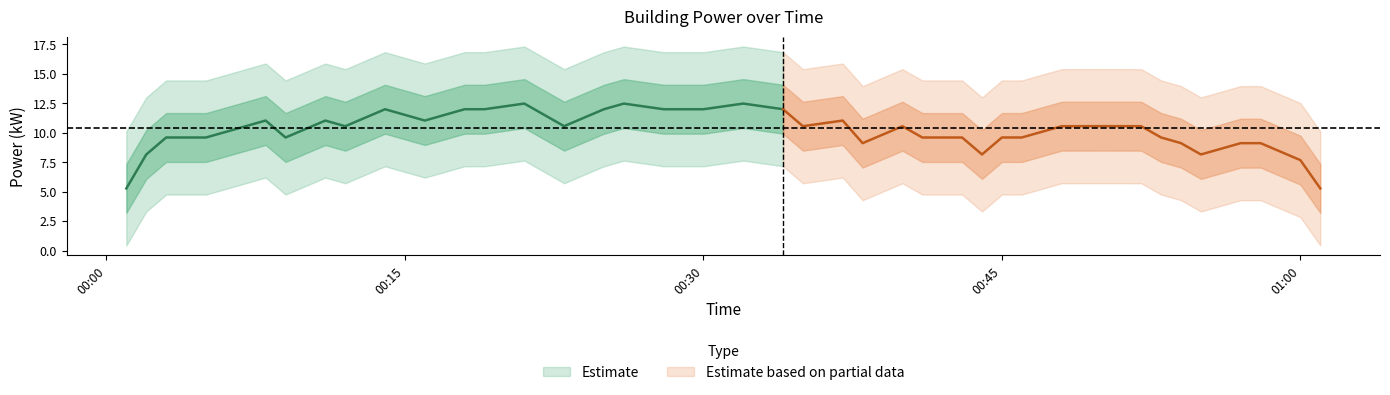

Approximately how many times larger is the value at 9 compared to 22?

1.2